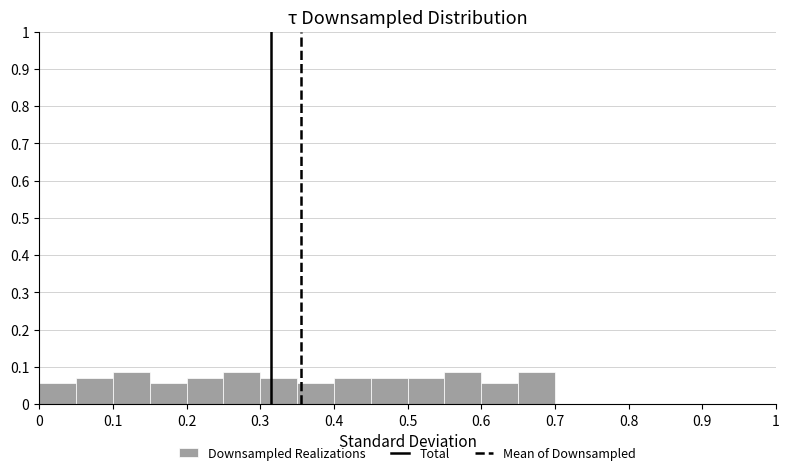

Reading left to right, list every bar in this chart as the range it spans on the x-axis followed by its height. The values are not printed on the chart, so give them approximately, as read against the axis.

0.00 to 0.05: 0.06
0.05 to 0.10: 0.07
0.10 to 0.15: 0.09
0.15 to 0.20: 0.06
0.20 to 0.25: 0.07
0.25 to 0.30: 0.09
0.30 to 0.35: 0.07
0.35 to 0.40: 0.06
0.40 to 0.45: 0.07
0.45 to 0.50: 0.07
0.50 to 0.55: 0.07
0.55 to 0.60: 0.09
0.60 to 0.65: 0.06
0.65 to 0.70: 0.09
0.70 to 0.75: 0
0.75 to 0.80: 0
0.80 to 0.85: 0
0.85 to 0.90: 0
0.90 to 0.95: 0
0.95 to 1.00: 0